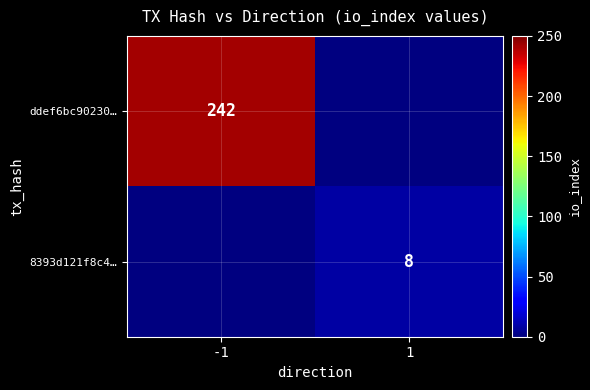

True or false: 8393d121f8c4… has a value of 8 at 1.

True